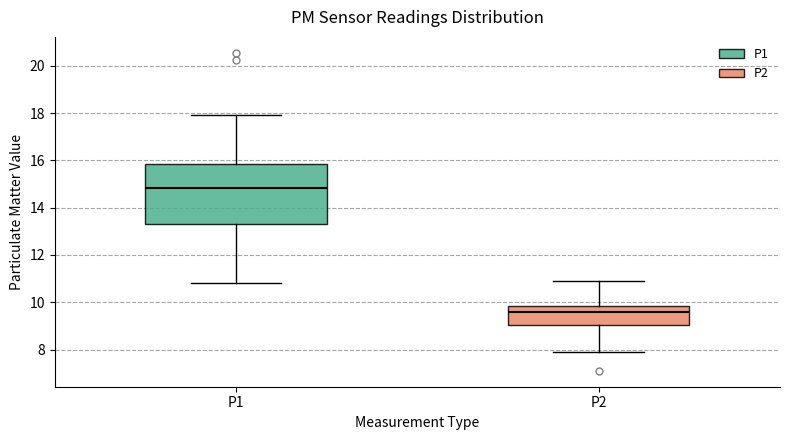

Where does the upper whisker of the box for P2 end on the y-axis? The values are not printed on the chart, so give them approximately, as read against the axis.

10.8